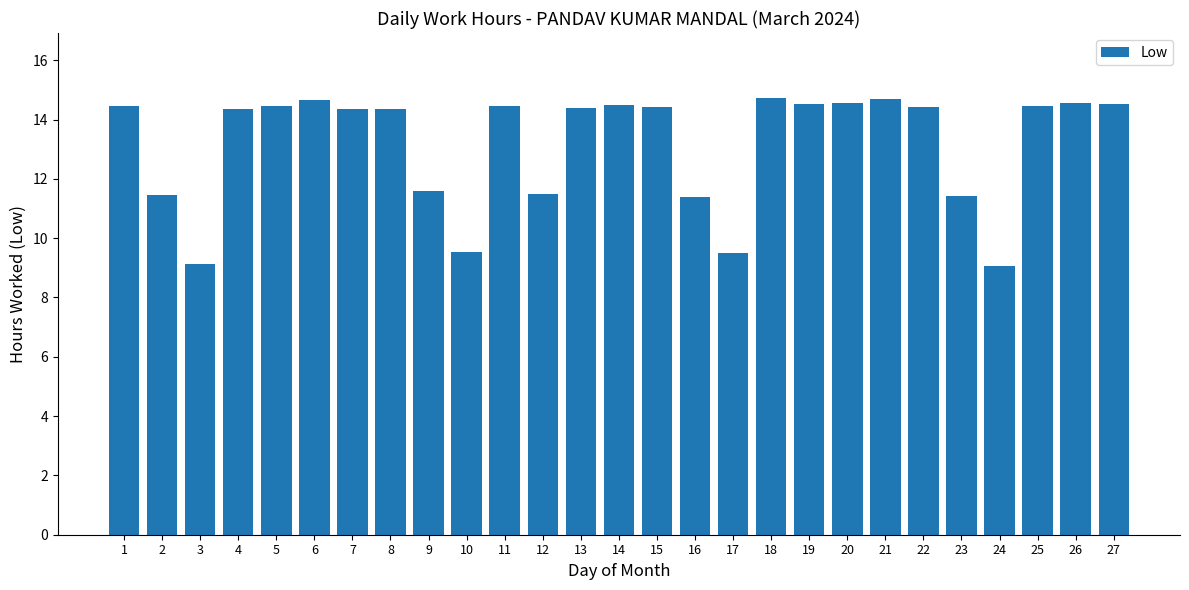

What is the change in value from 22 to 24?

-5.4